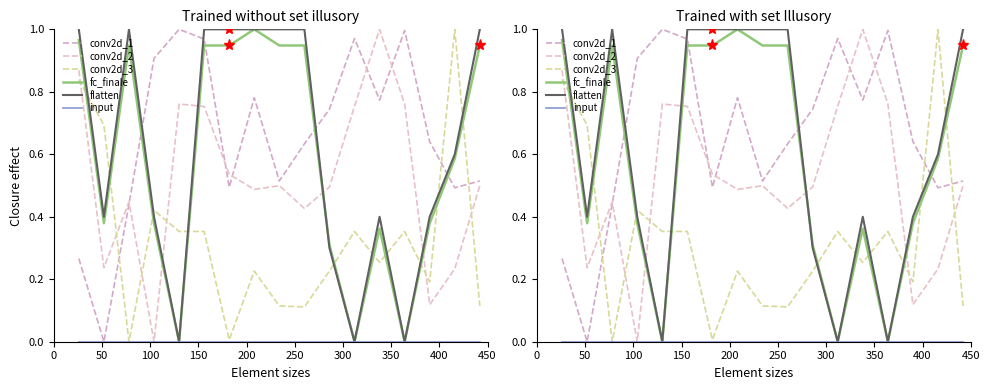

At which category does conv2d_1 reach its first local valley?

50